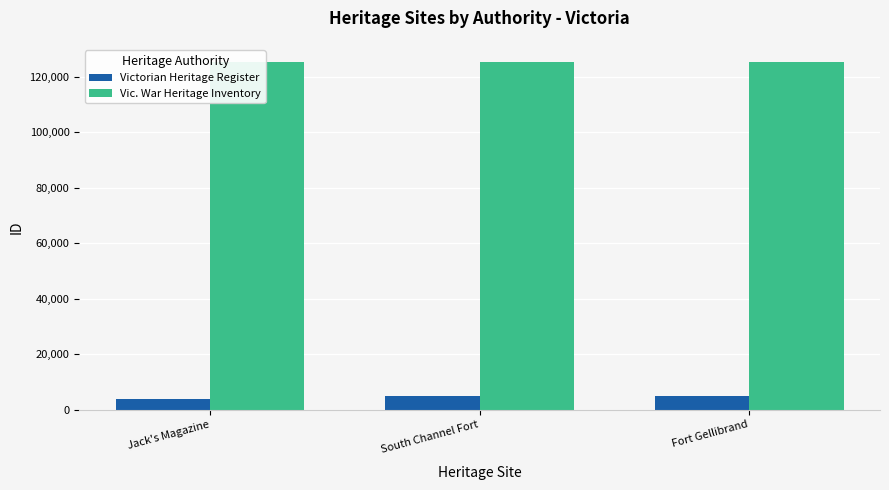

Is it true that Vic. War Heritage Inventory equals 219084 at South Channel Fort?

False